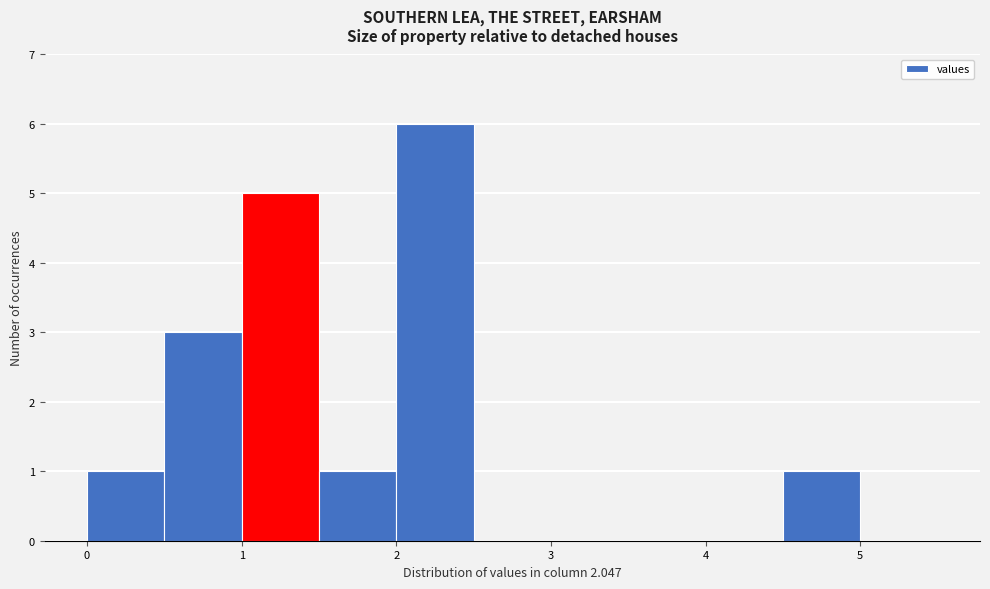

Over which range of the x-axis is the bar tallest?

2.0 to 2.5